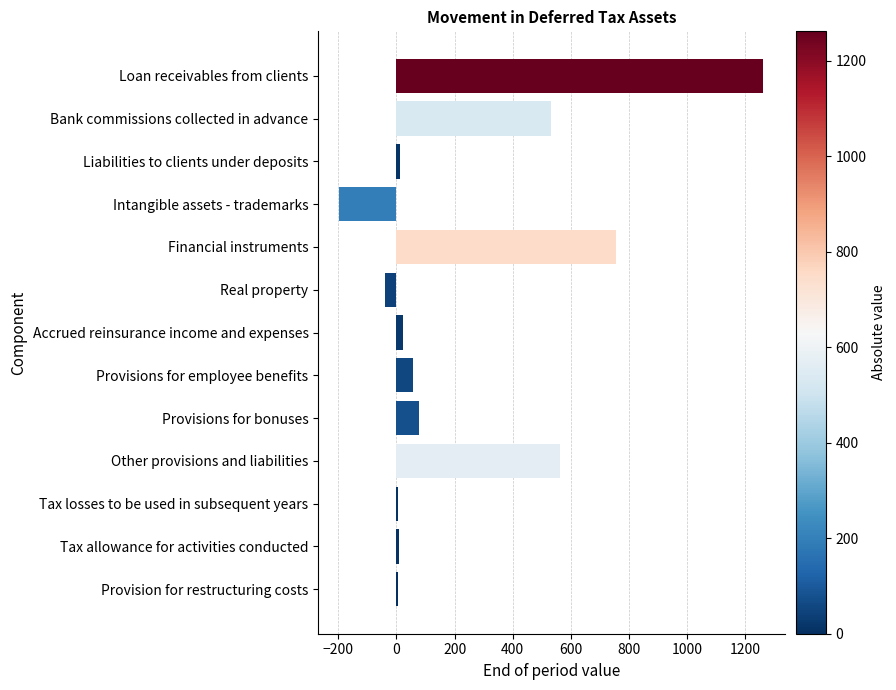

Which category has the highest value across all series?

Loan receivables from clients